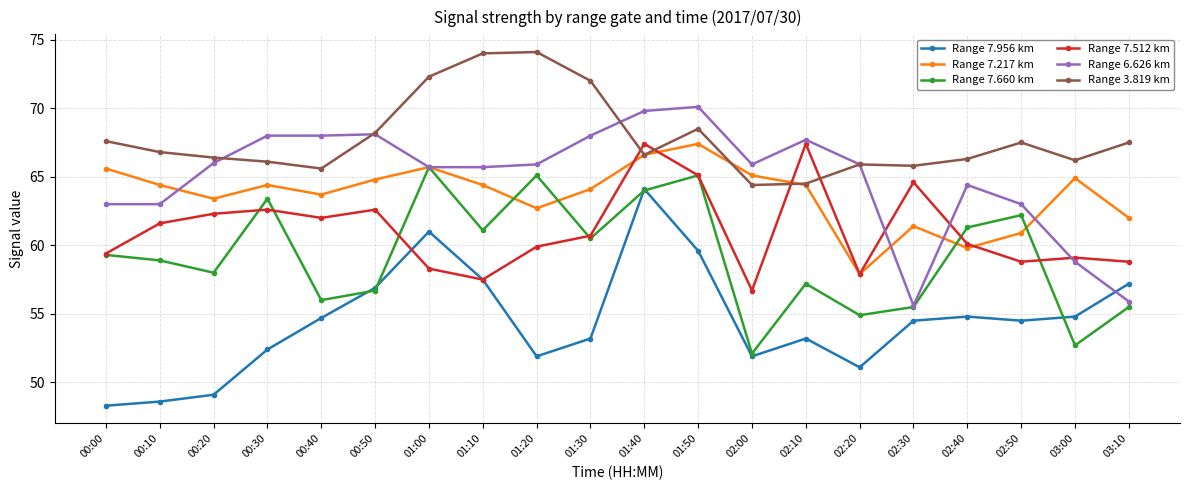

In Range 7.217 km, how many points are lower than both neighbors (excluding endpoints)?

5